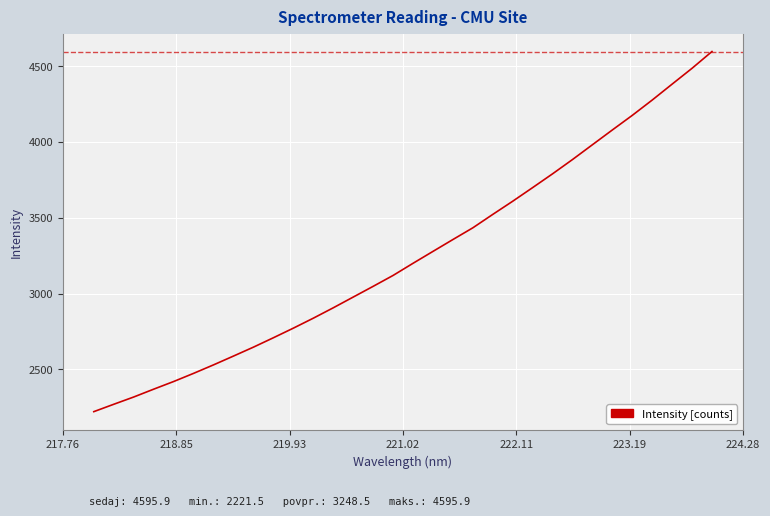

What is the difference between the maximum and minimum values?

2374.4